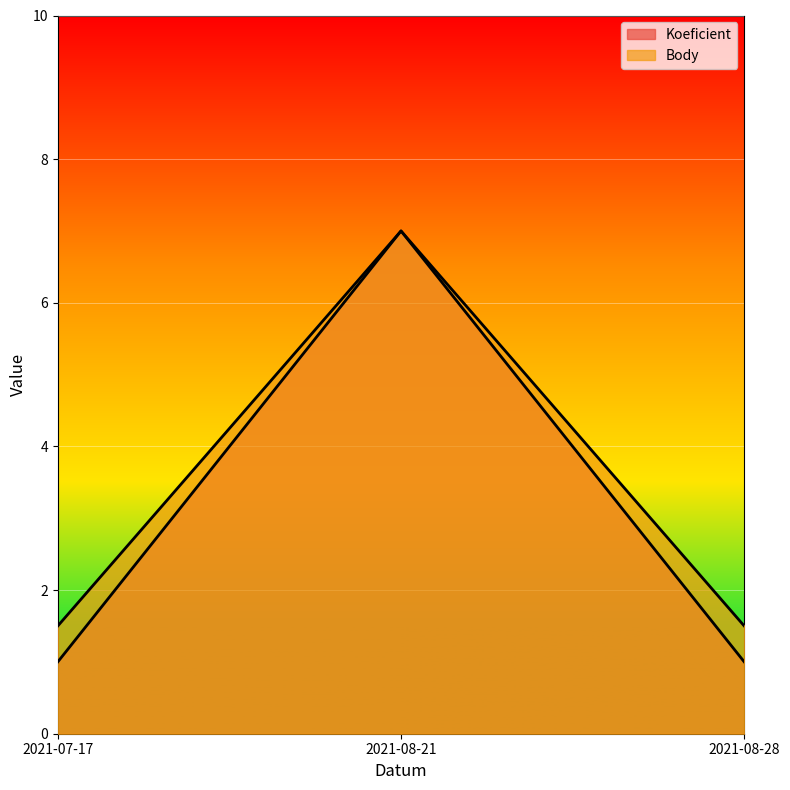

At 2021-08-28, list the series in order from smallest to largest.

Koeficient, Body